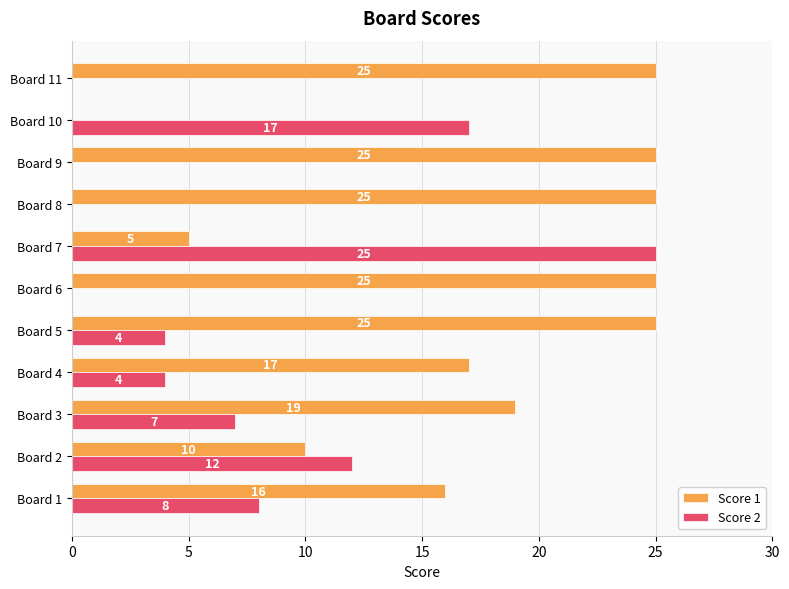

Which series has the largest total across all categories?

Score 1